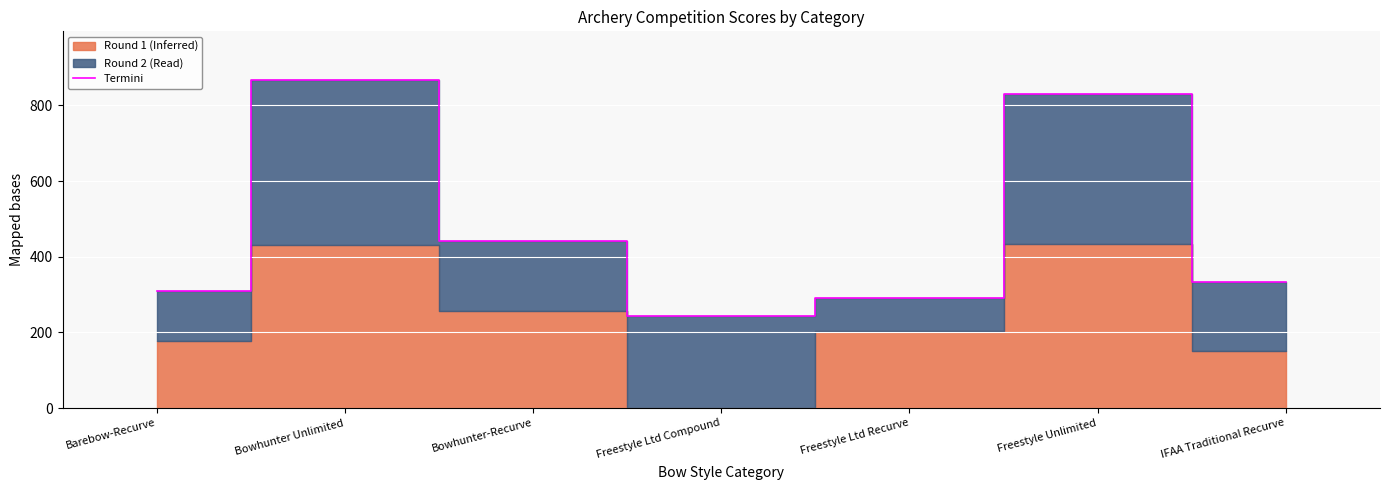

Rank the categories by value from highest to lowest.

Bowhunter Unlimited, Freestyle Unlimited, Bowhunter-Recurve, IFAA Traditional Recurve, Barebow-Recurve, Freestyle Ltd Recurve, Freestyle Ltd Compound